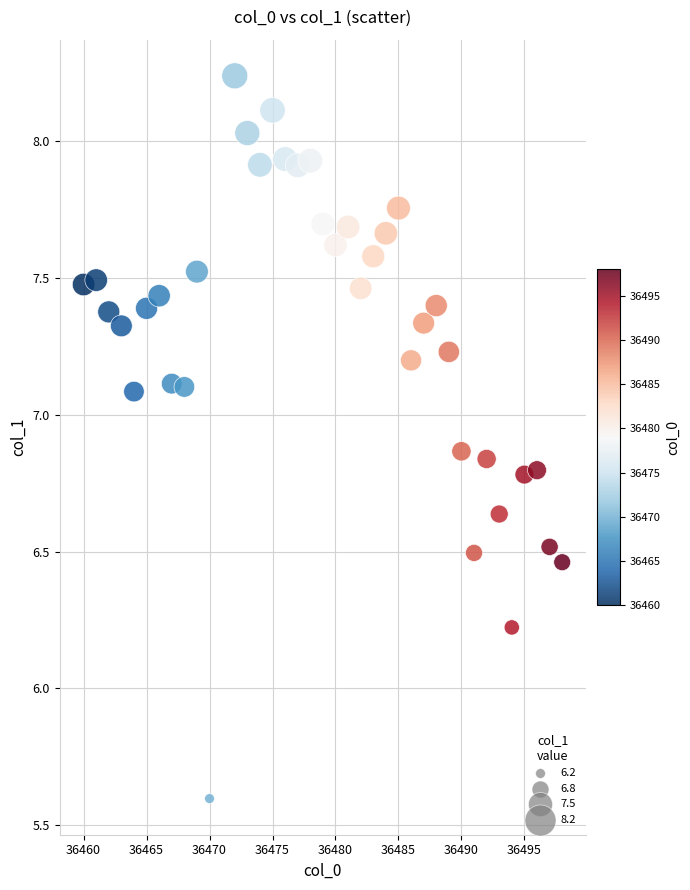

What Y value in the scatter plot is closest to 6?

6.2